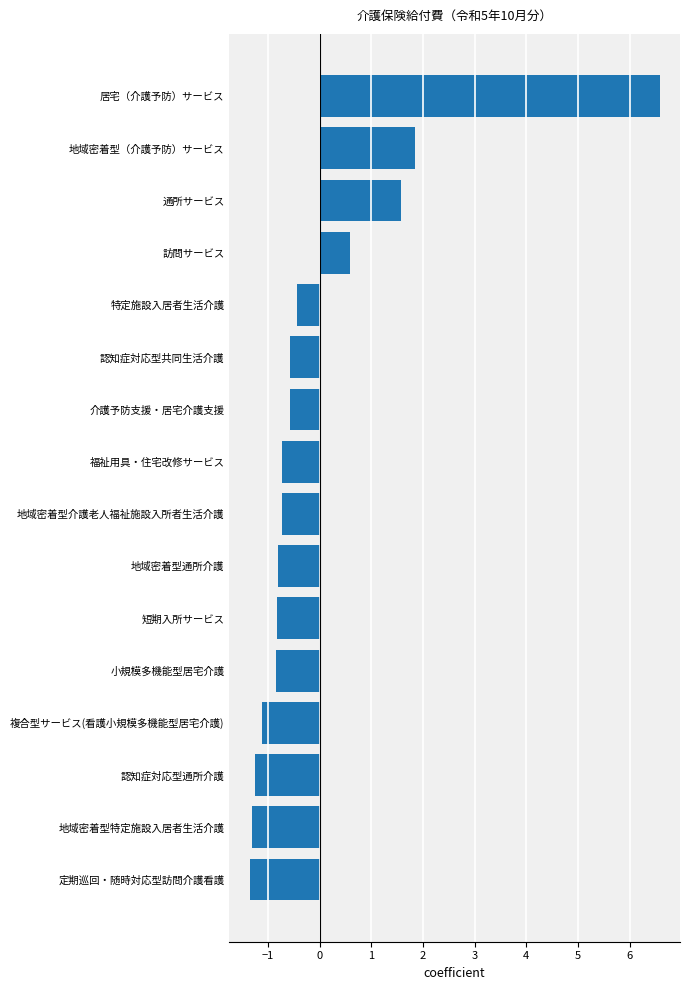

What is the sum of the values at 短期入所サービス and 地域密着型（介護予防）サービス?

1.0